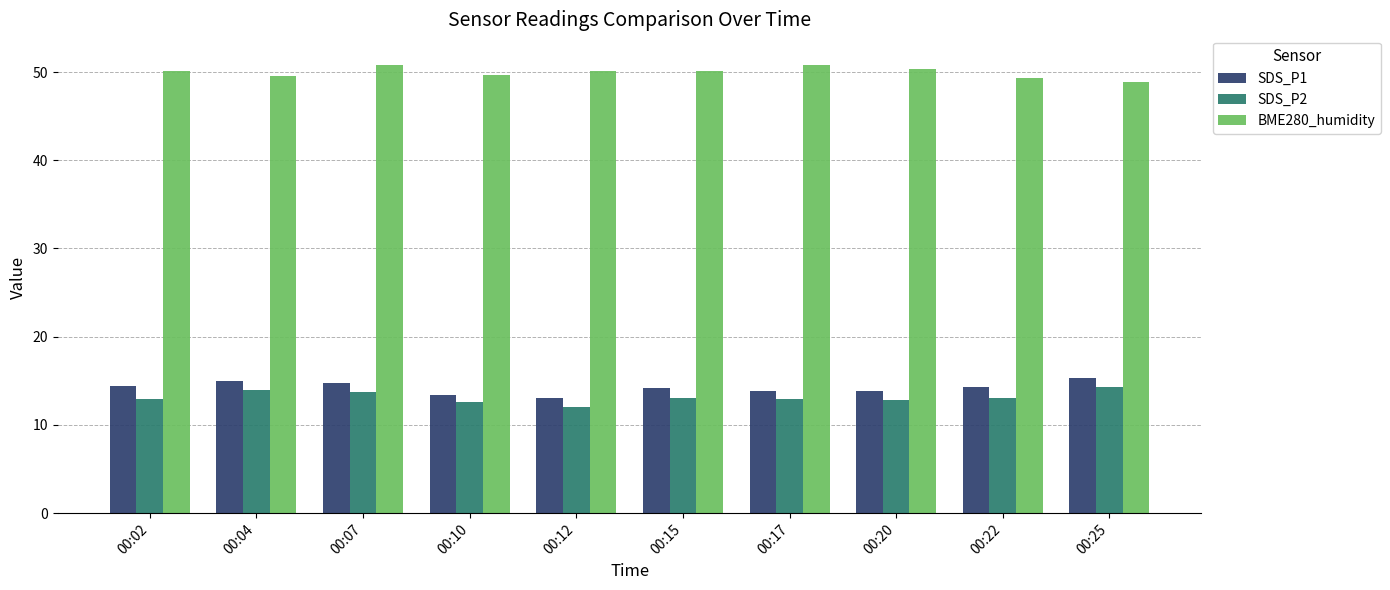

What is the difference between the maximum and second lowest values in the BME280_humidity series?

1.5